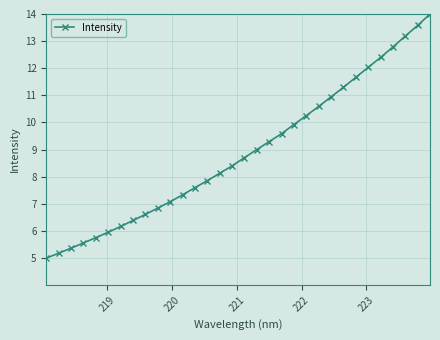

What is the minimum value shown in the chart?

5.0